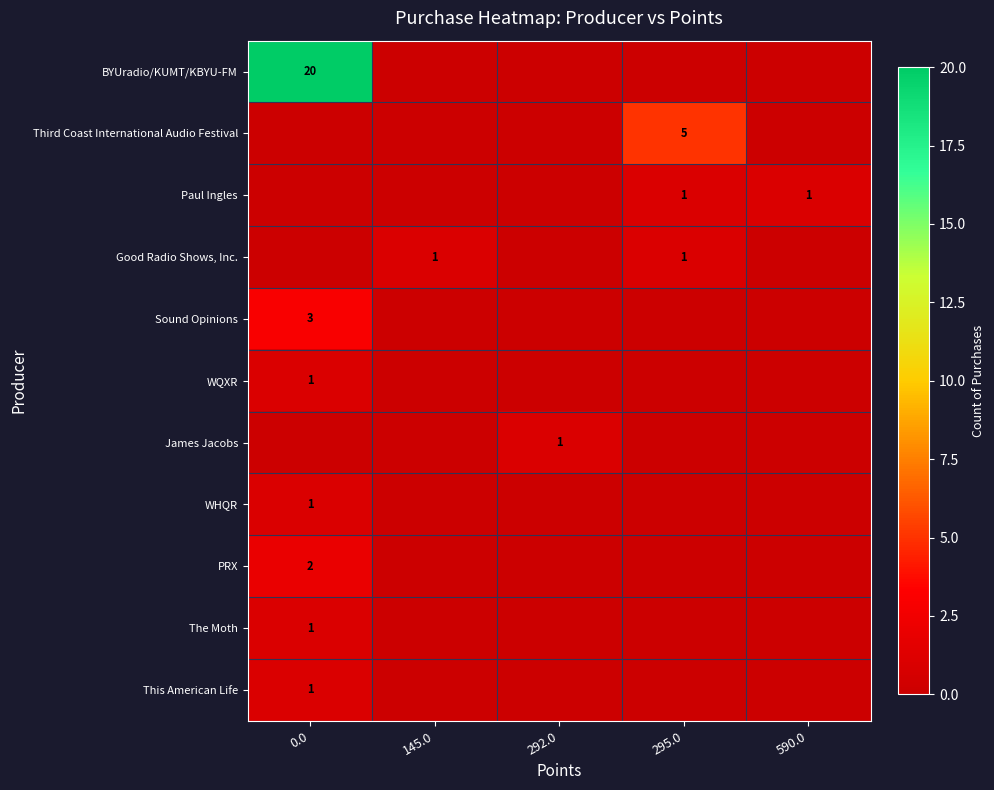

What is the total value across all series at 292.0?

1